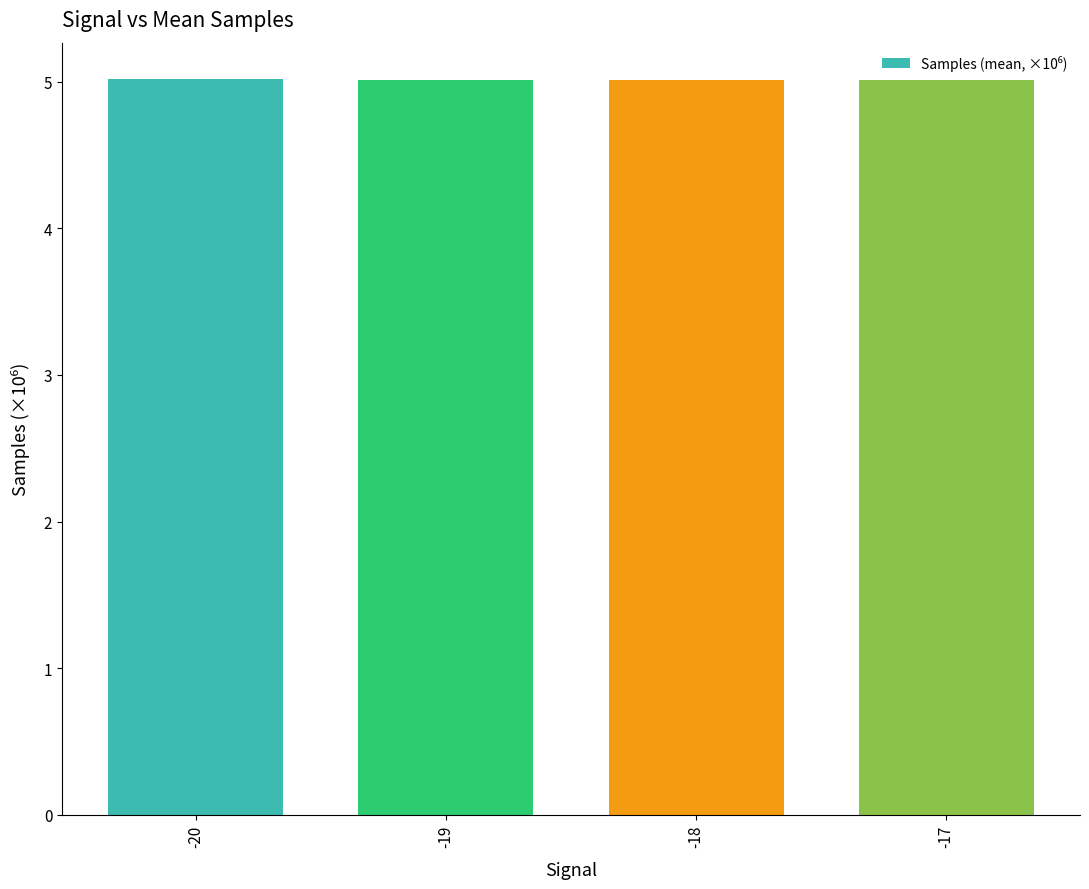

What is the minimum value shown in the chart?

5.0